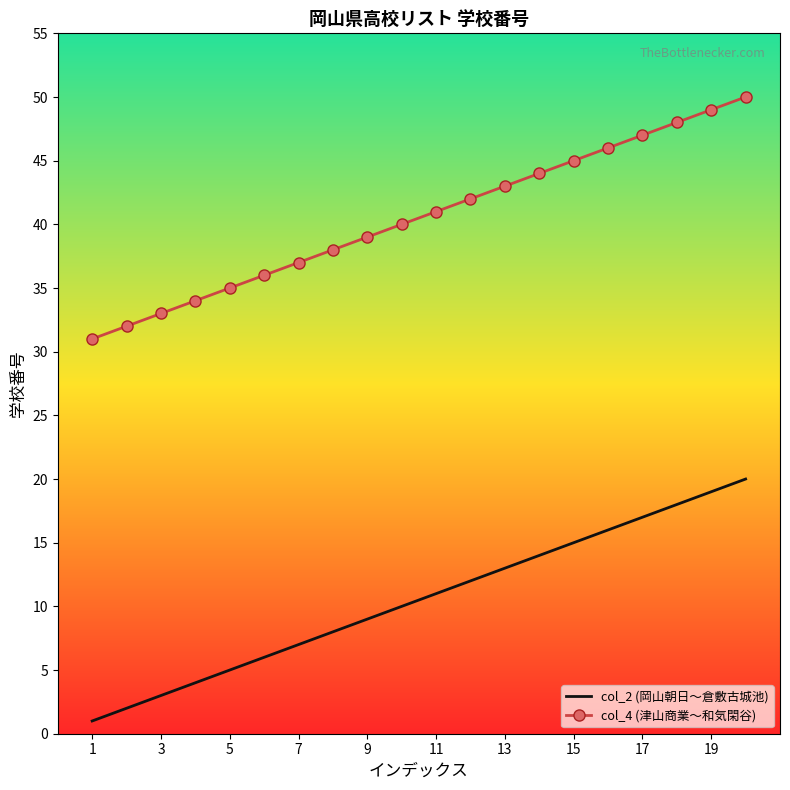

Which series has the largest total across all categories?

col_4 (津山商業〜和気閑谷)